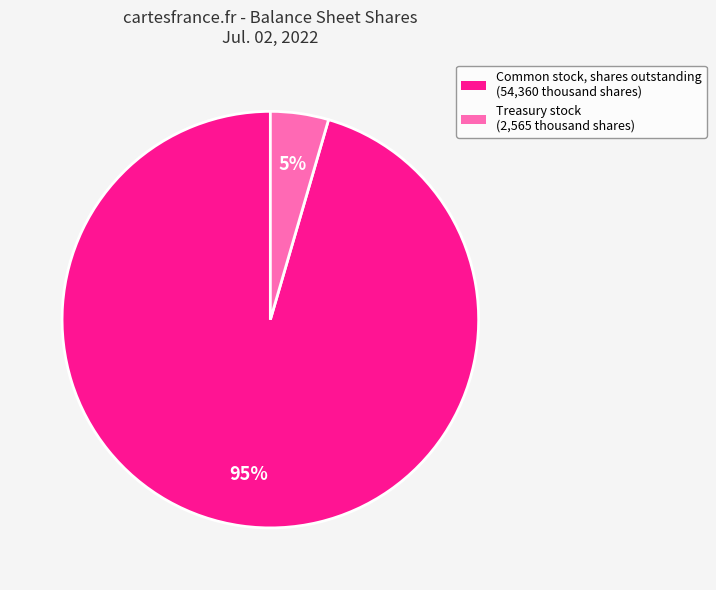

Does any single category account for the majority?

Yes